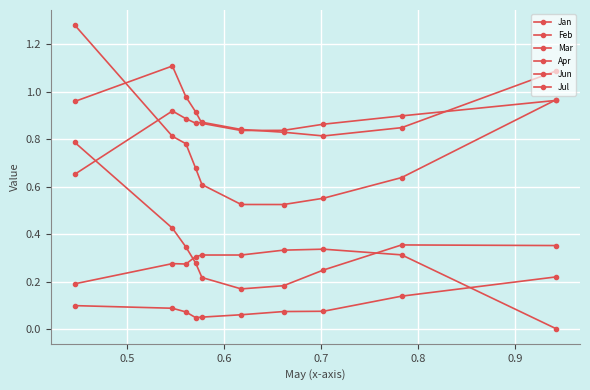

What is the average value of the Jan series?

0.3